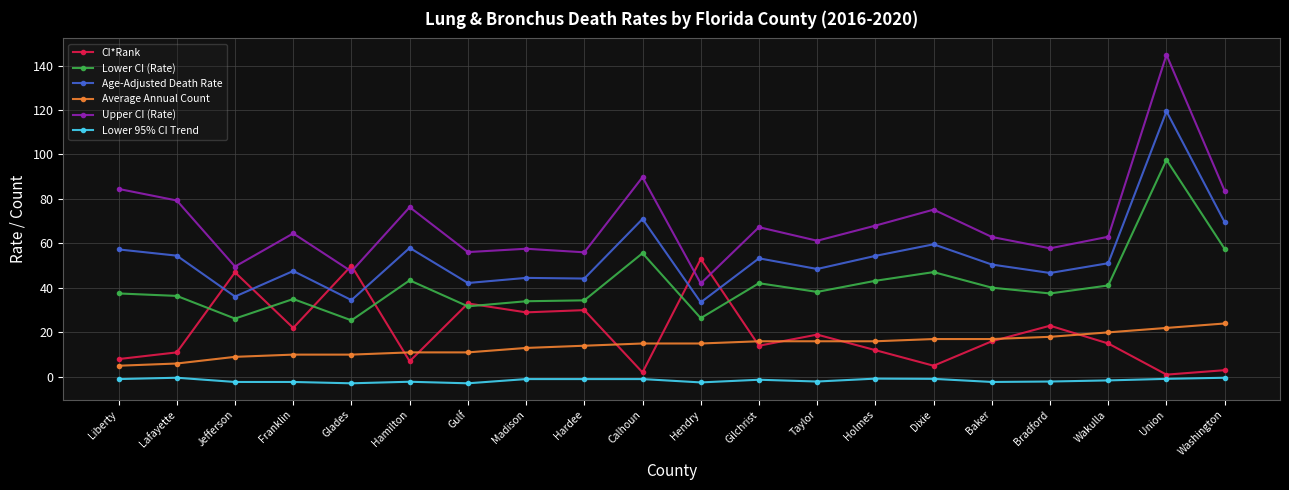

What is the approximate value of Upper CI (Rate) at Glades?

47.4